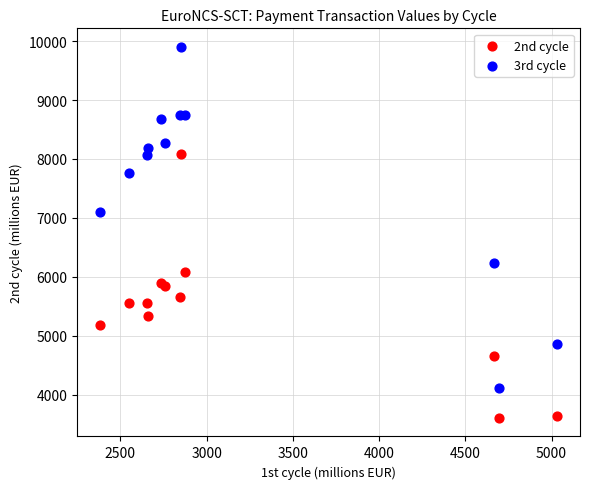

Which series contains the highest Y value?

3rd cycle